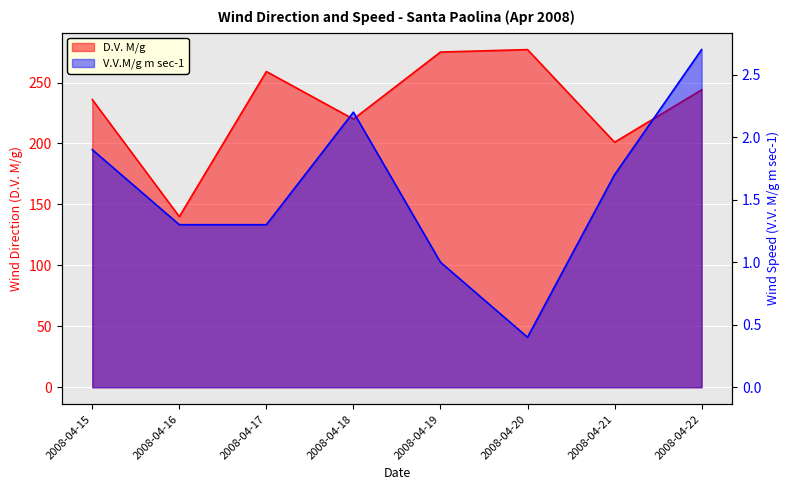

How many interior local valleys does the V.V.M/g m sec-1 series have?

1